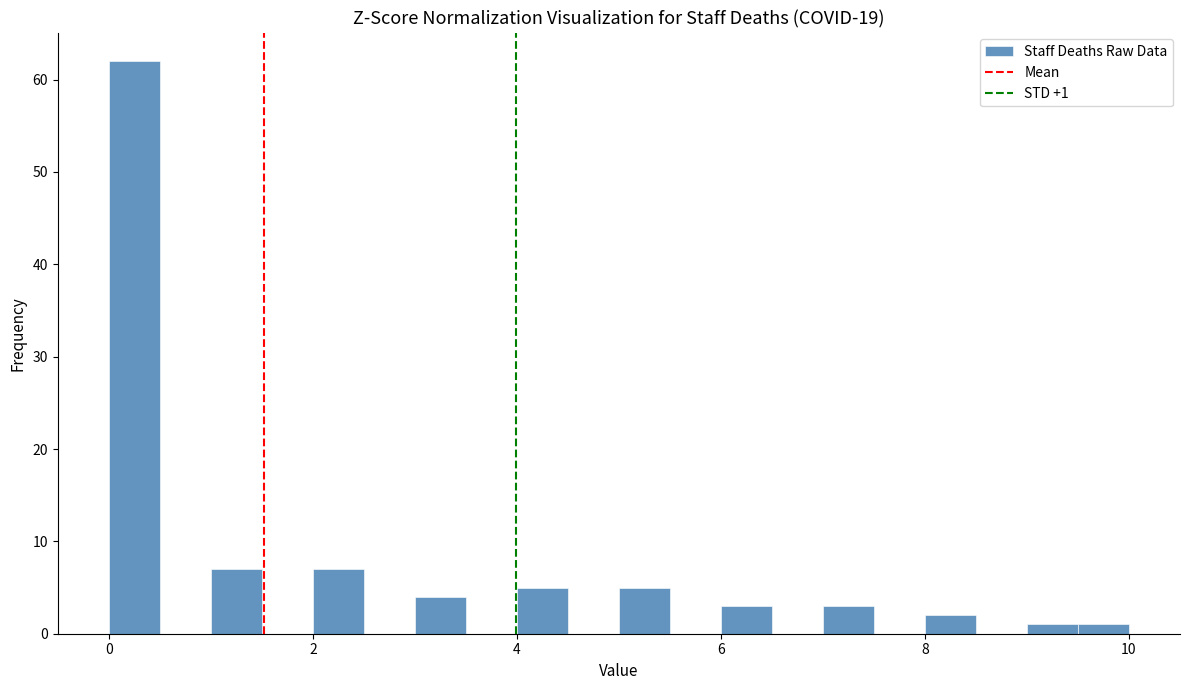

Read against the x-axis, roughly where is the centre of the tallest bar?

0.2